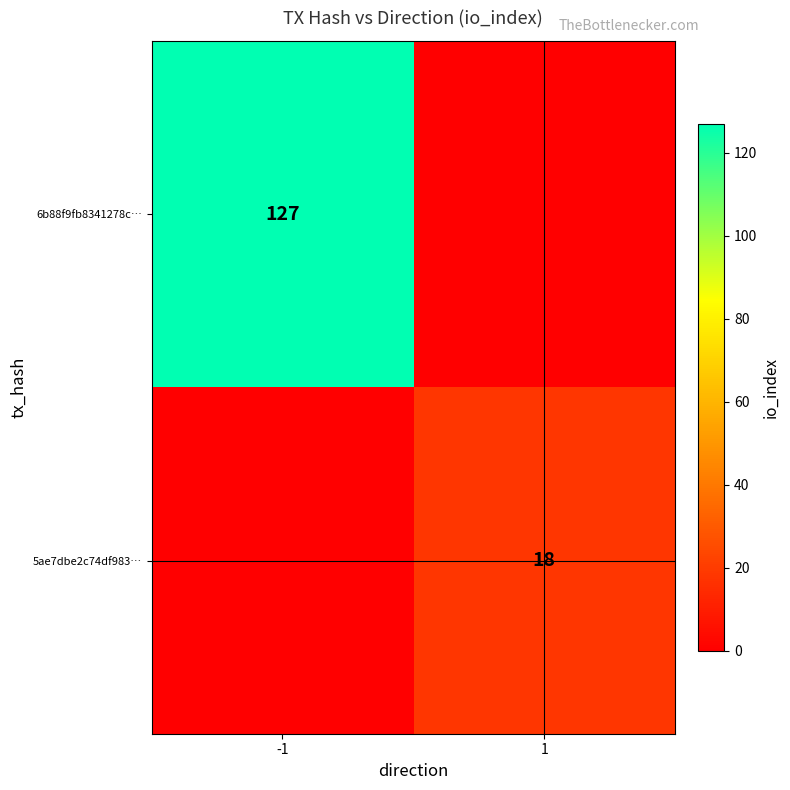

True or false: 5ae7dbe2c74df983… has a value of 5 at 1.

False